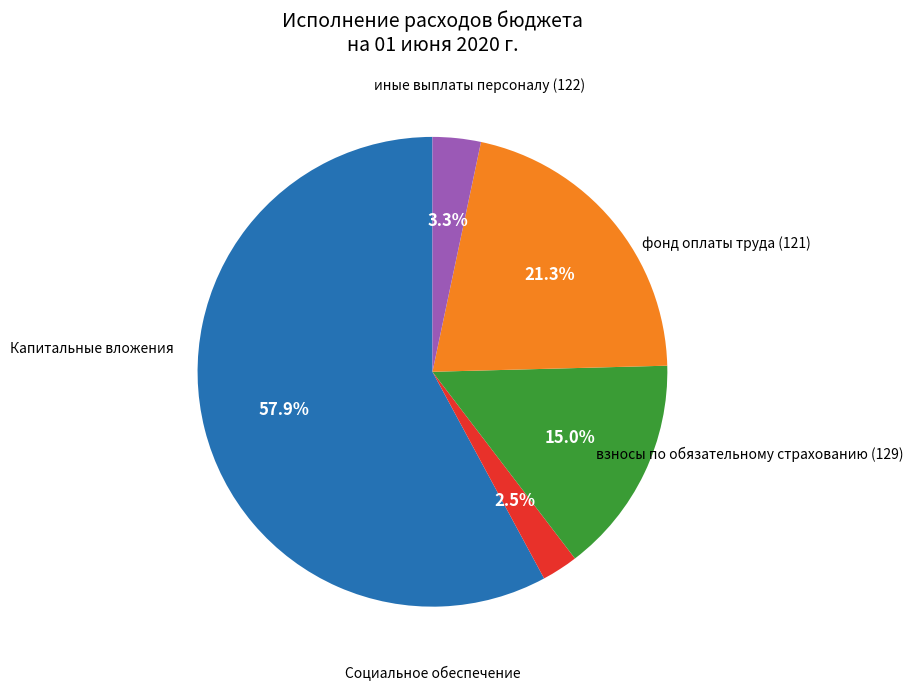

Does any single category account for the majority?

Yes